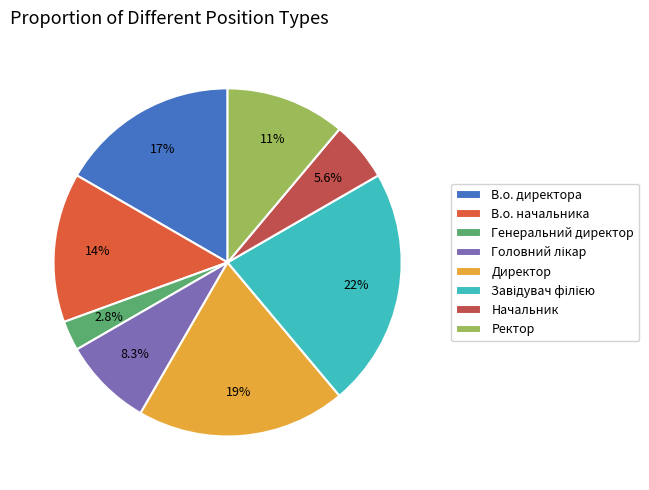

The Завідувач філією slice represents 22% of the pie. True or false?

True